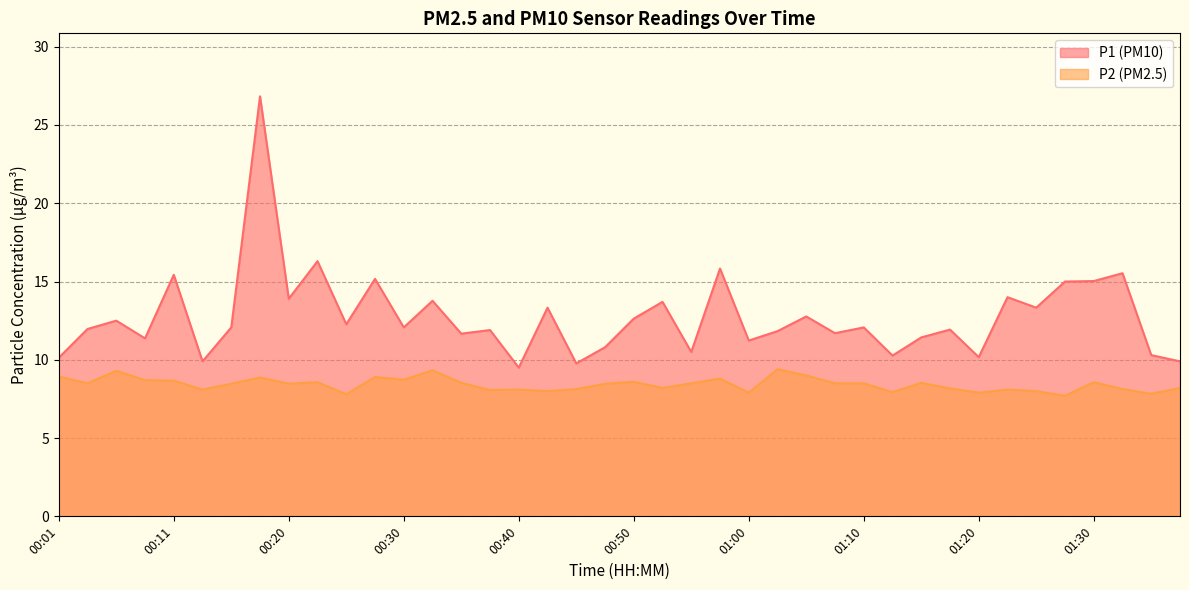

How many values in the P1 series are below 12?

19